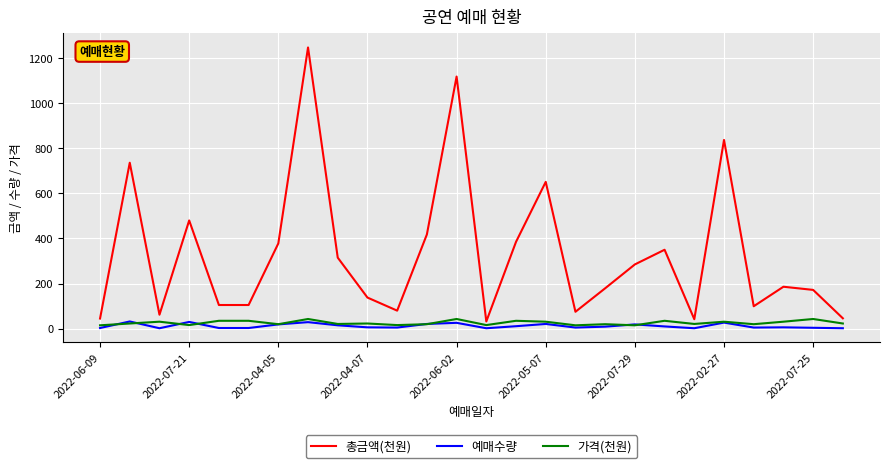

What is the maximum value for 총금액(천원)?

1247.0